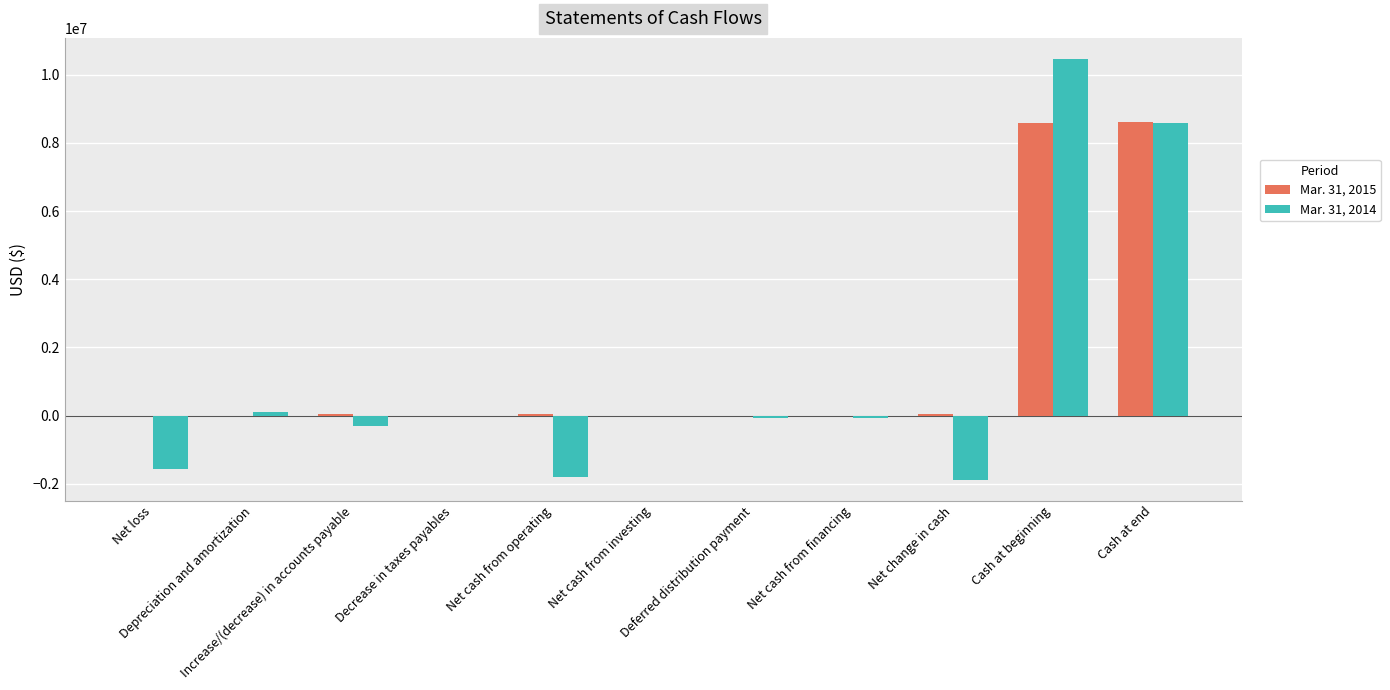

Count the number of categories in the chart.

11